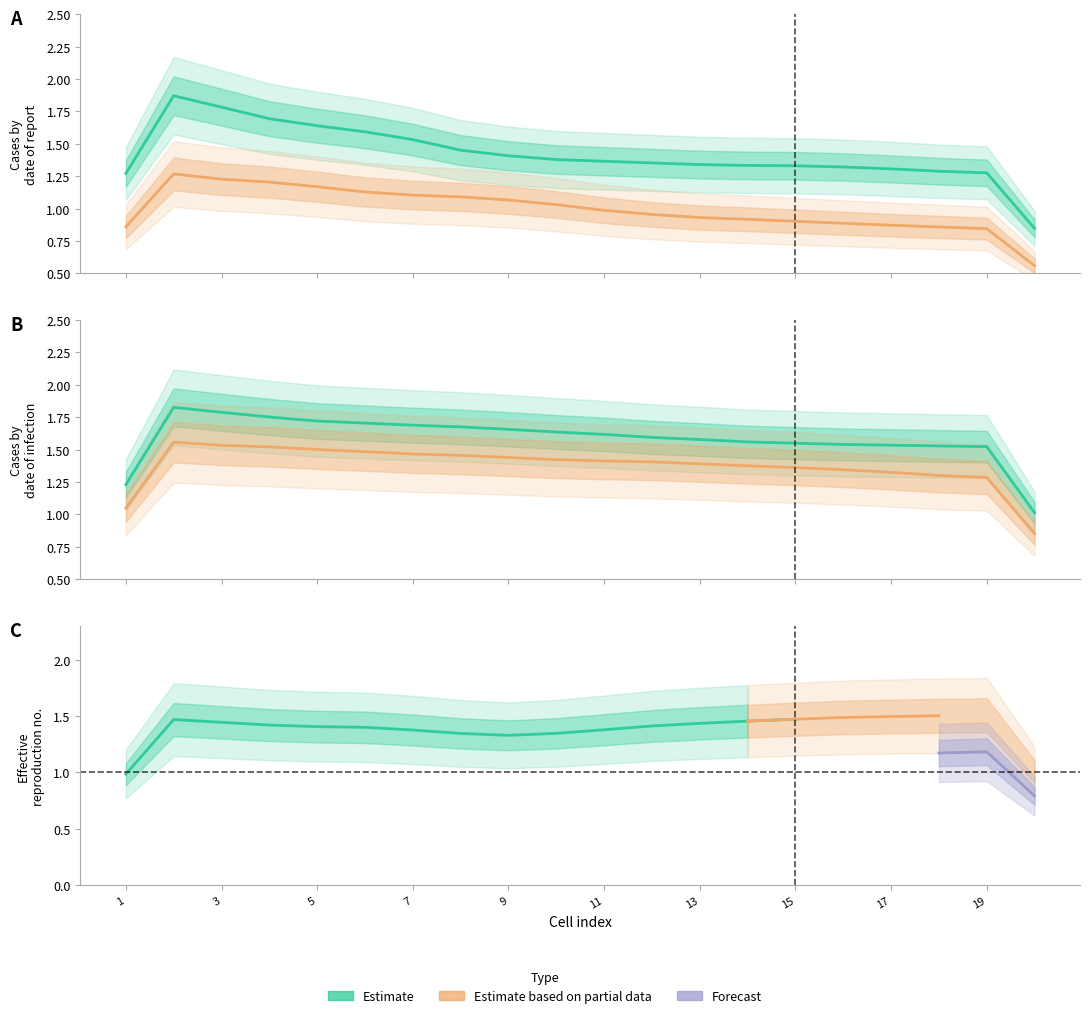

The value of WT_peak_BL_MRS at 9 is 0.4. True or false?

False